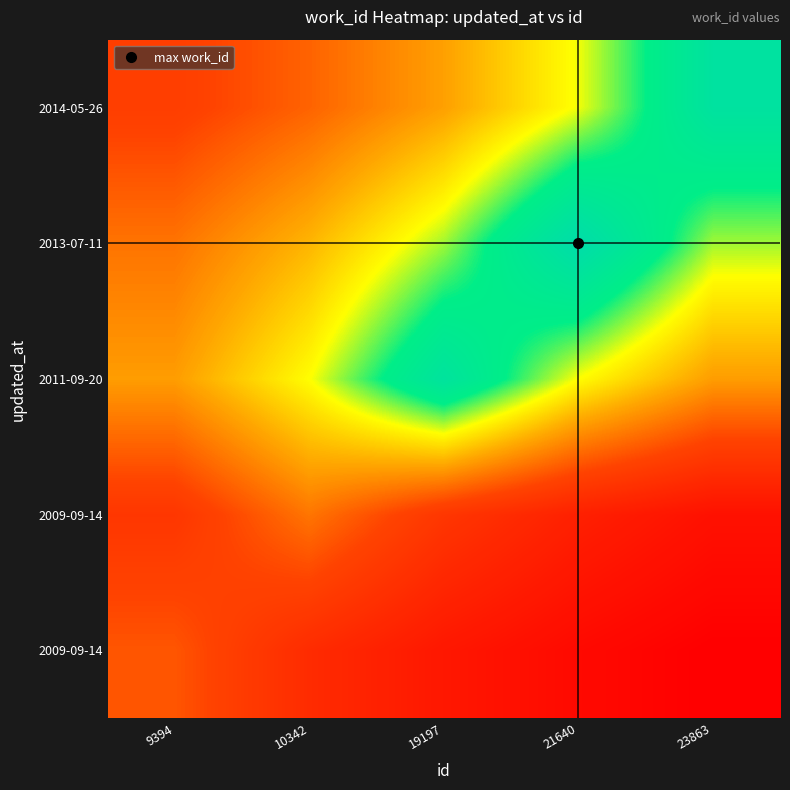

What is the smallest value displayed?

1644.5